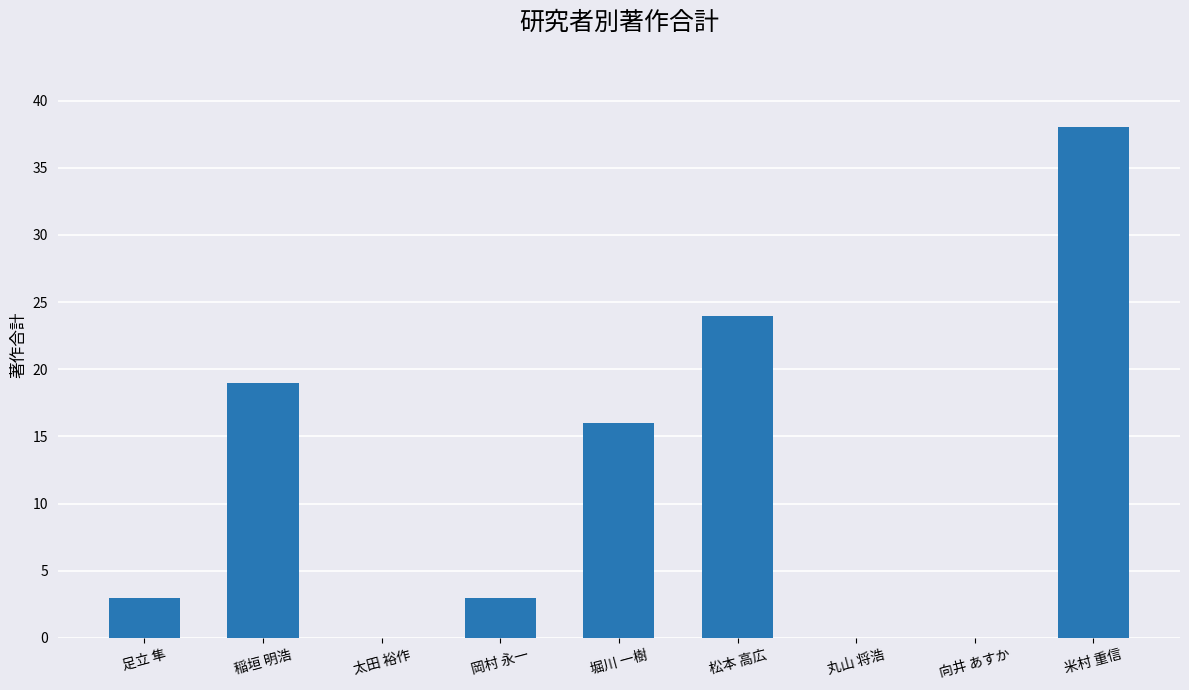

Reading left to right, what are all the values shown in this chart?

足立 隼=3	稲垣 明浩=19	太田 裕作=0	岡村 永一=3	堀川 一樹=16	松本 高広=24	丸山 将浩=0	向井 あすか=0	米村 重信=38